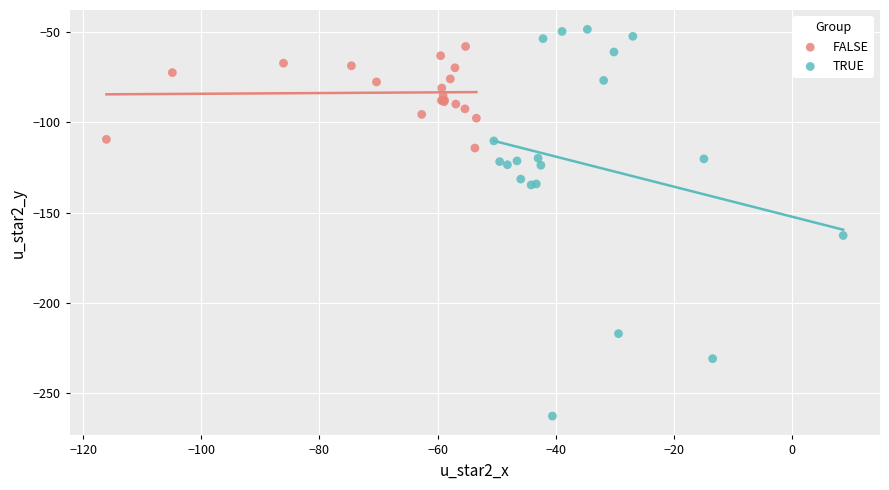

Which series has the largest Y range (max minus min)?

TRUE